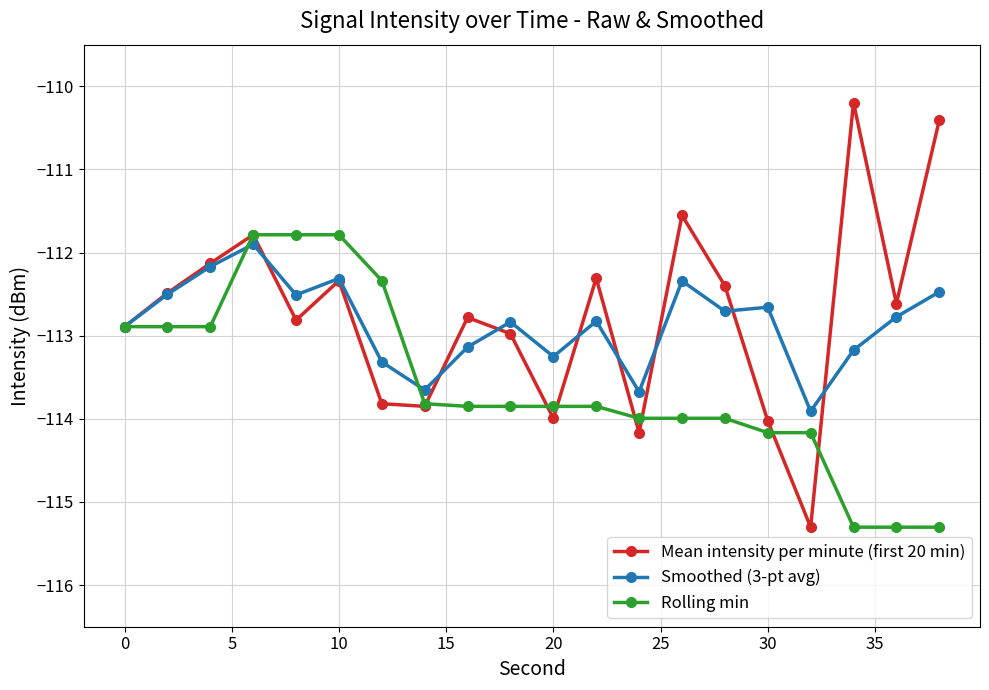

What is the value of the Mean intensity per minute (first 20 min) point at the 1st from the left?

-112.9